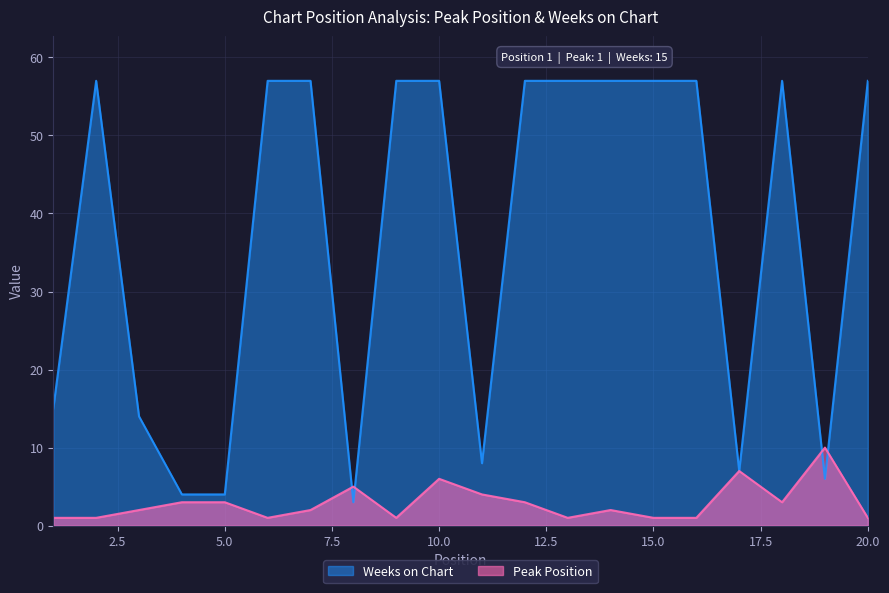

Reading left to right, transcribe all the data shown in this chart.

Peak Position: 1=1	2=1	3=2	4=3	5=3	6=1	7=2	8=5	9=1	10=6	11=4	12=3	13=1	14=2	15=1	16=1	17=7	18=3	19=10	20=1
Weeks on Chart: 1=15	2=57	3=14	4=4	5=4	6=57	7=57	8=3	9=57	10=57	11=8	12=57	13=57	14=57	15=57	16=57	17=7	18=57	19=6	20=57